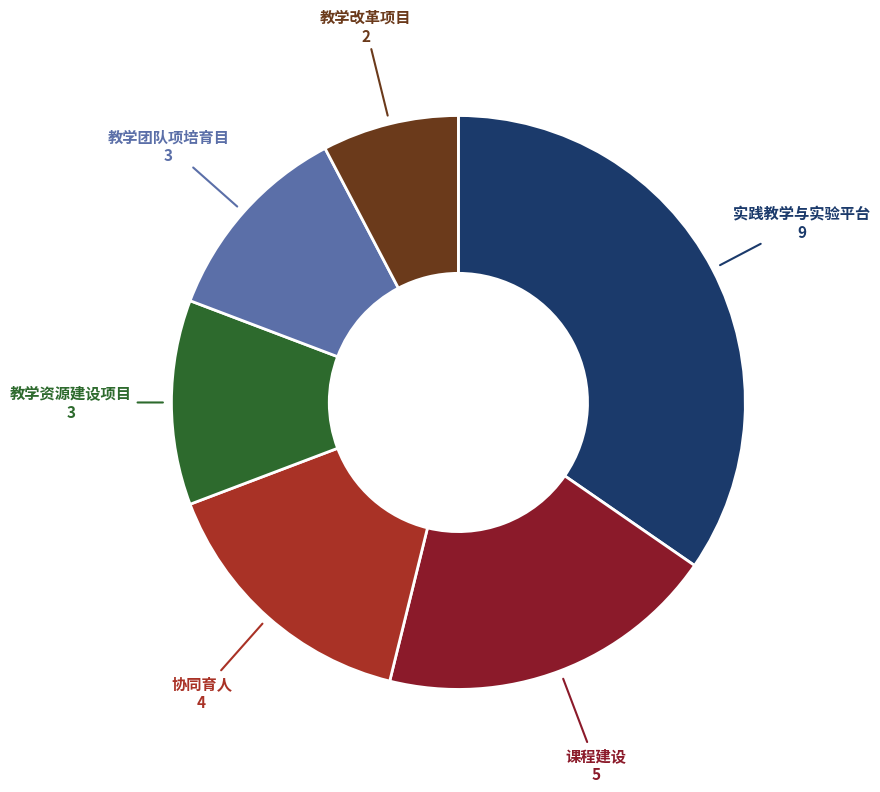

How many segments does this pie chart have?

6